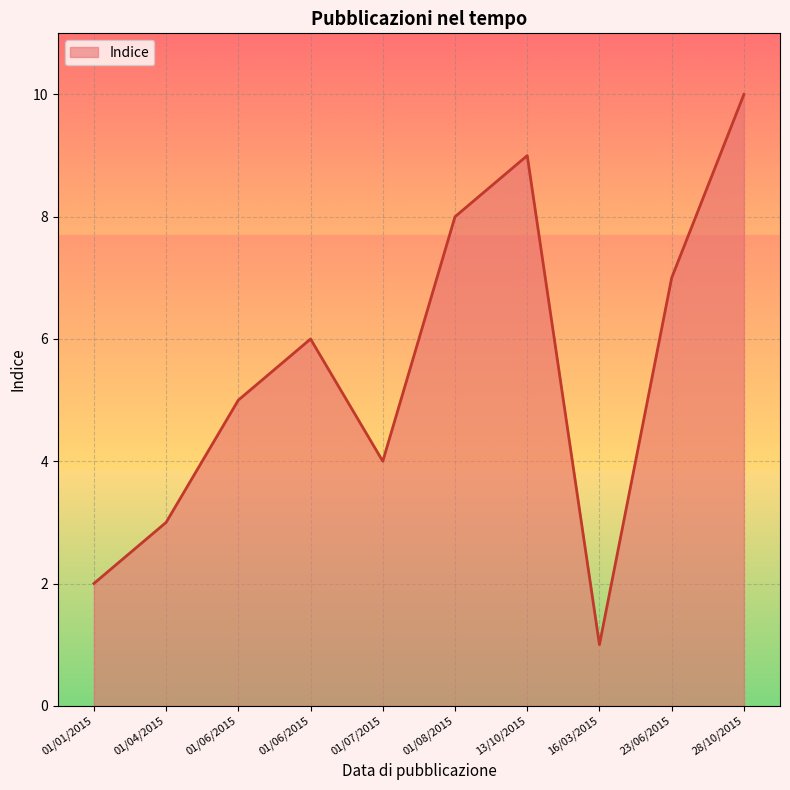

Count the number of data series in this chart.

1